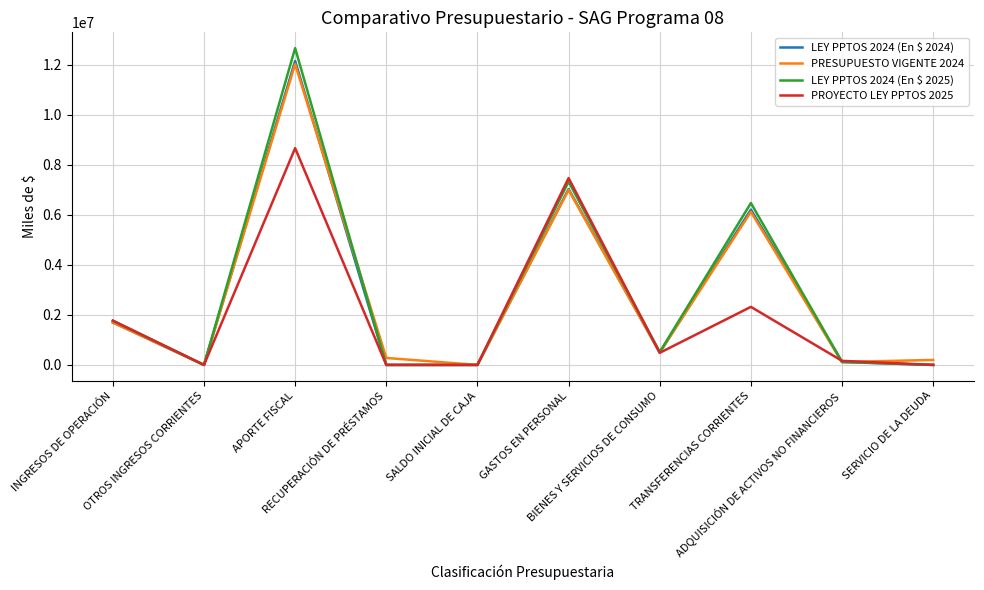

At which label does LEY PPTOS 2024 (En $ 2025) reach its peak?

APORTE FISCAL